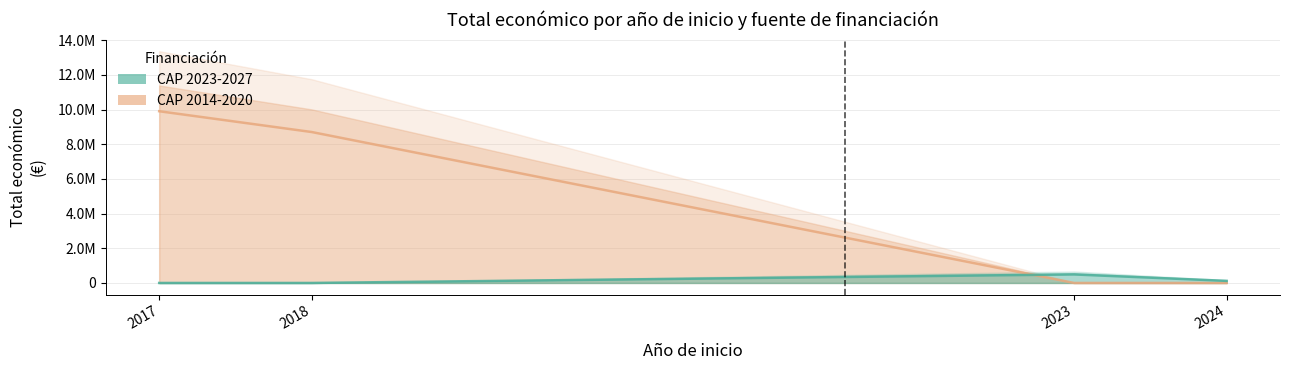

List the labels in order of CAP 2023-2027 value, smallest first.

2017, 2018, 2024, 2023